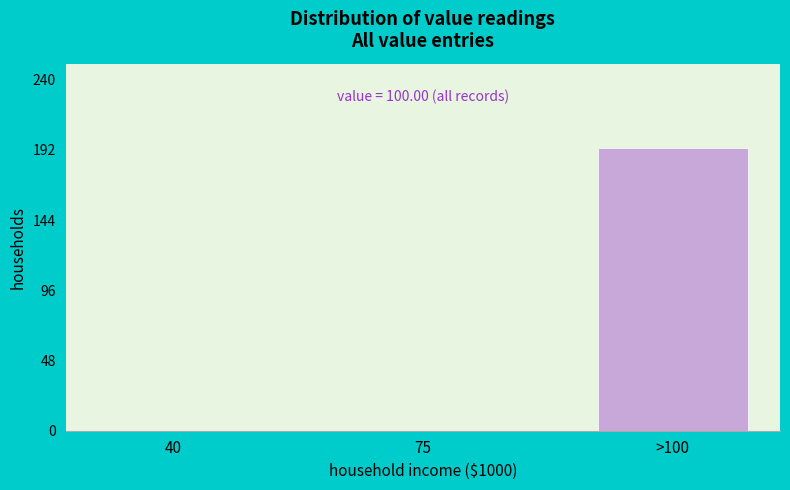

Reading left to right, extract all data points from this chart.

40=0	75=0	>100=193